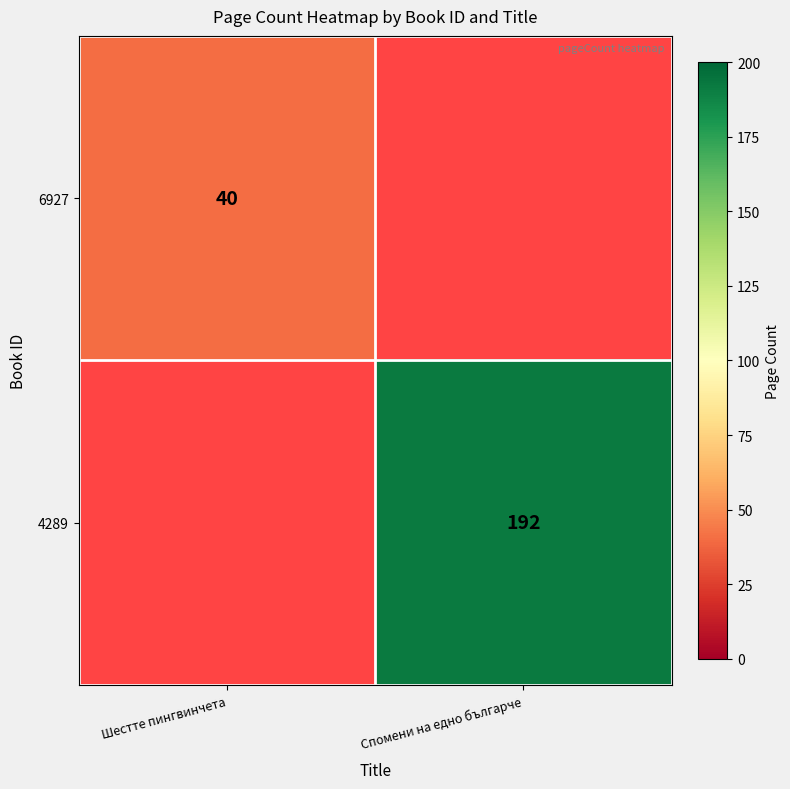

The 6927 series shows 9 at Шестте пингвинчета. True or false?

False